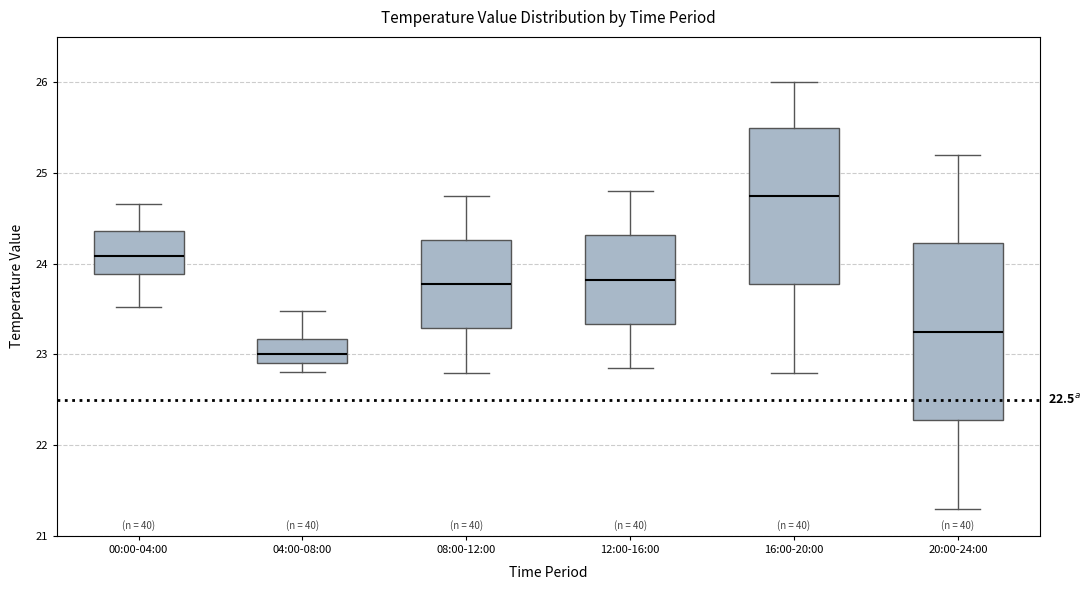

Which box is the tallest, from its lower edge to its upper edge?

20:00-24:00